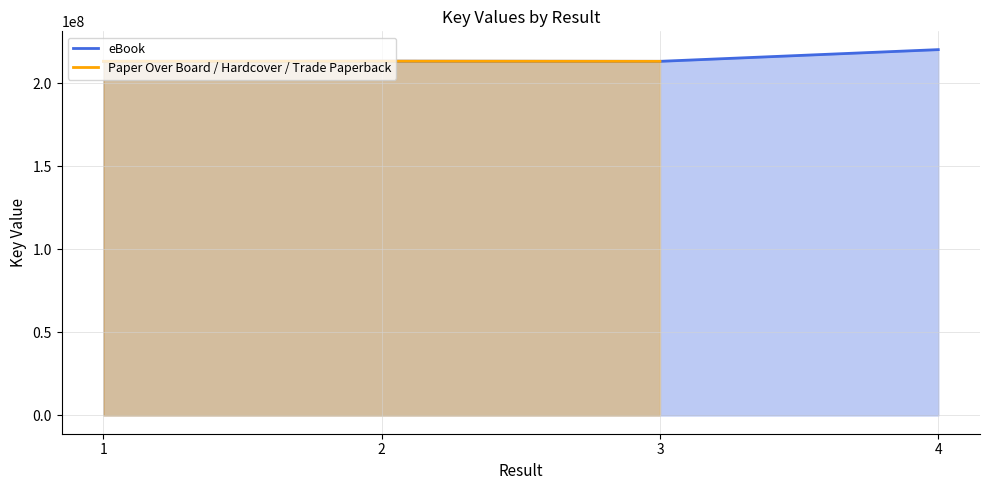

How many positive values does the Paper Over Board / Hardcover / Trade Paperback series have?

3